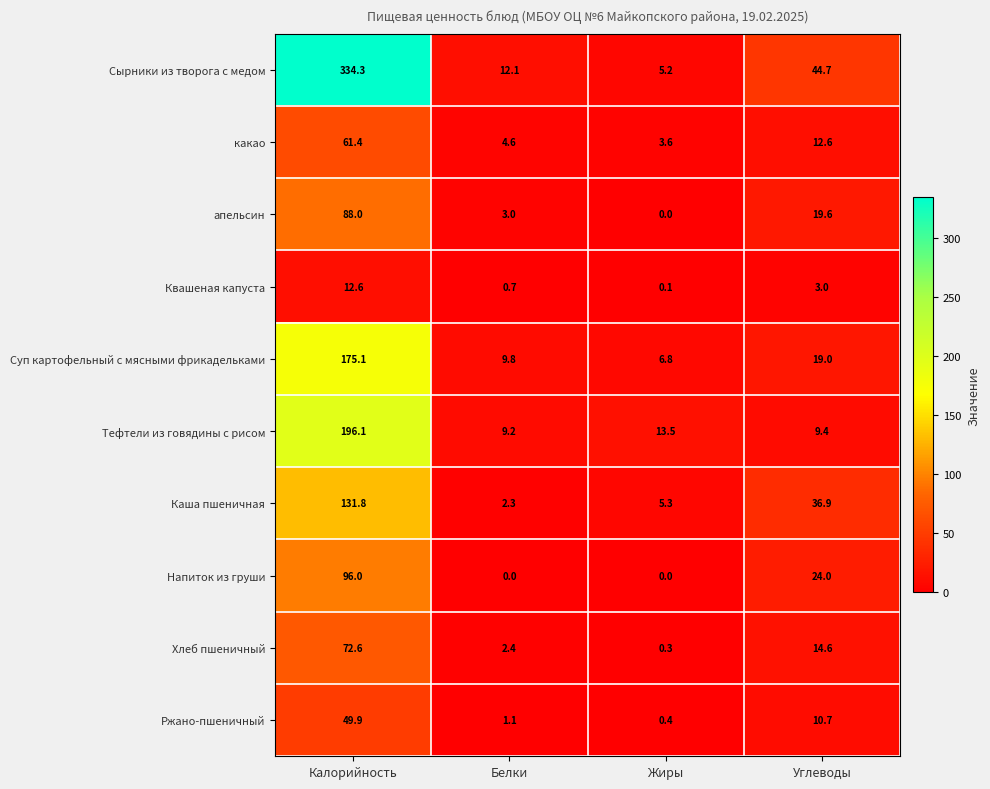

What is the lowest value of the Суп картофельный с мясными фрикадельками series?

6.8